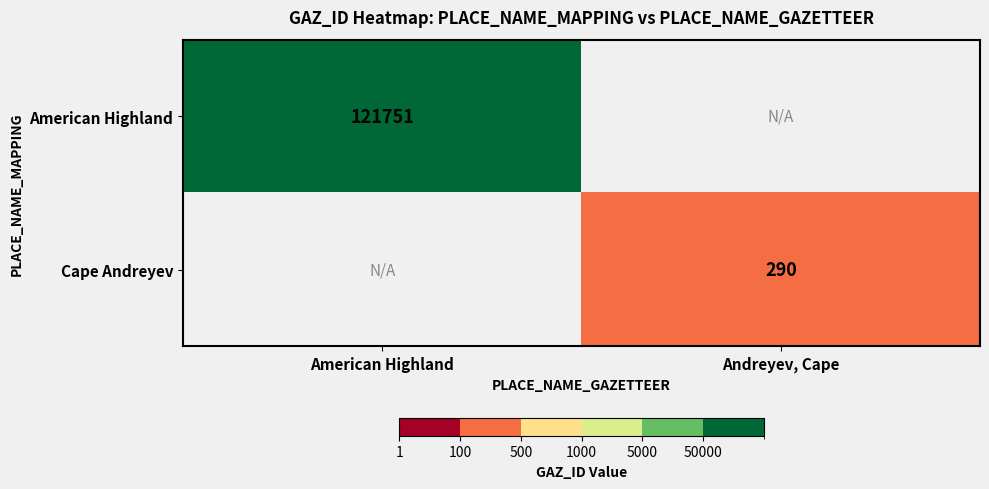

Is the value of American Highland at American Highland greater than the value of Cape Andreyev at Andreyev, Cape?

Yes